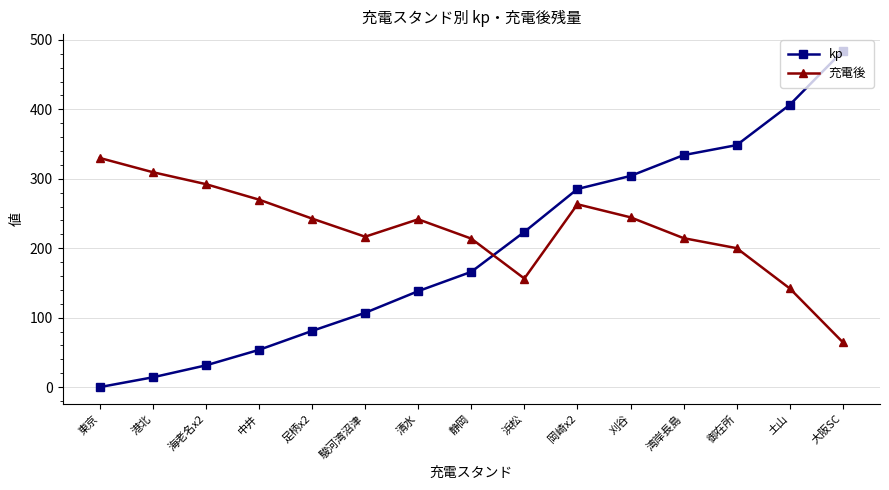

Does the chart have visible grid lines?

Yes